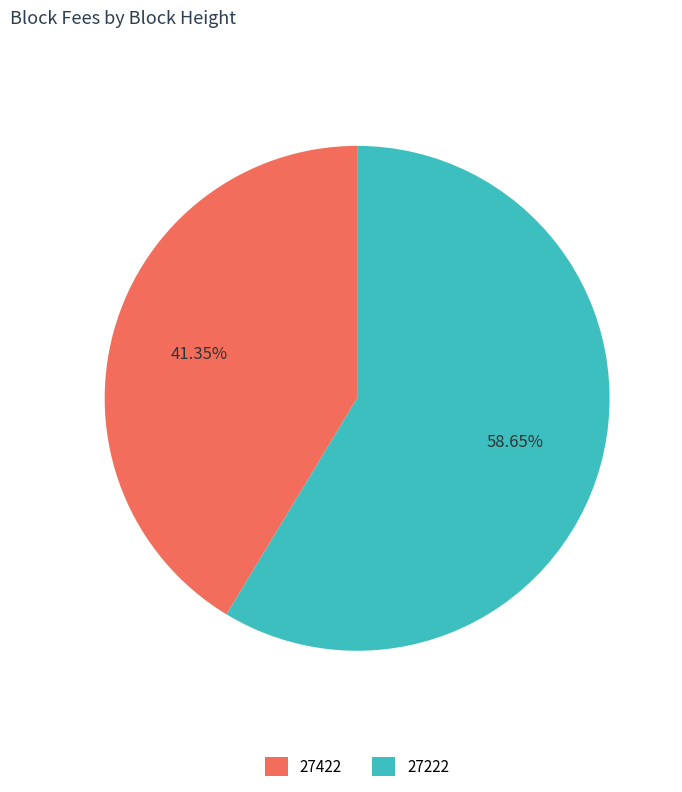

Rank the categories by value from lowest to highest.

27422, 27222